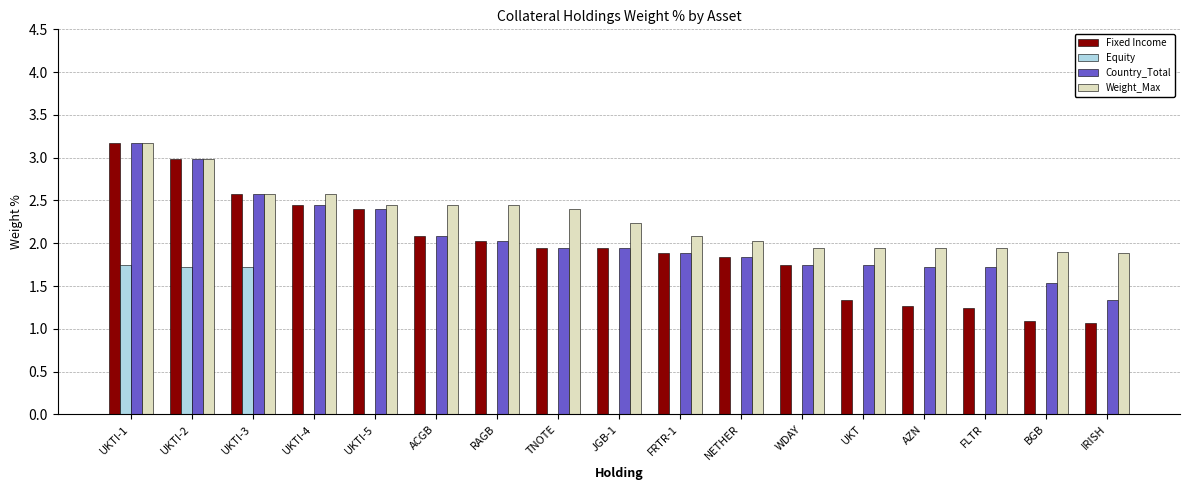

What is the sum of all Country_Total values?

35.1